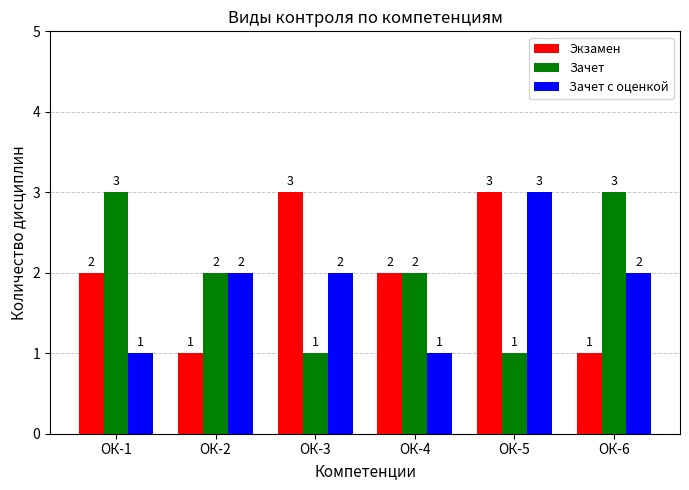

Are the bars horizontal?

No